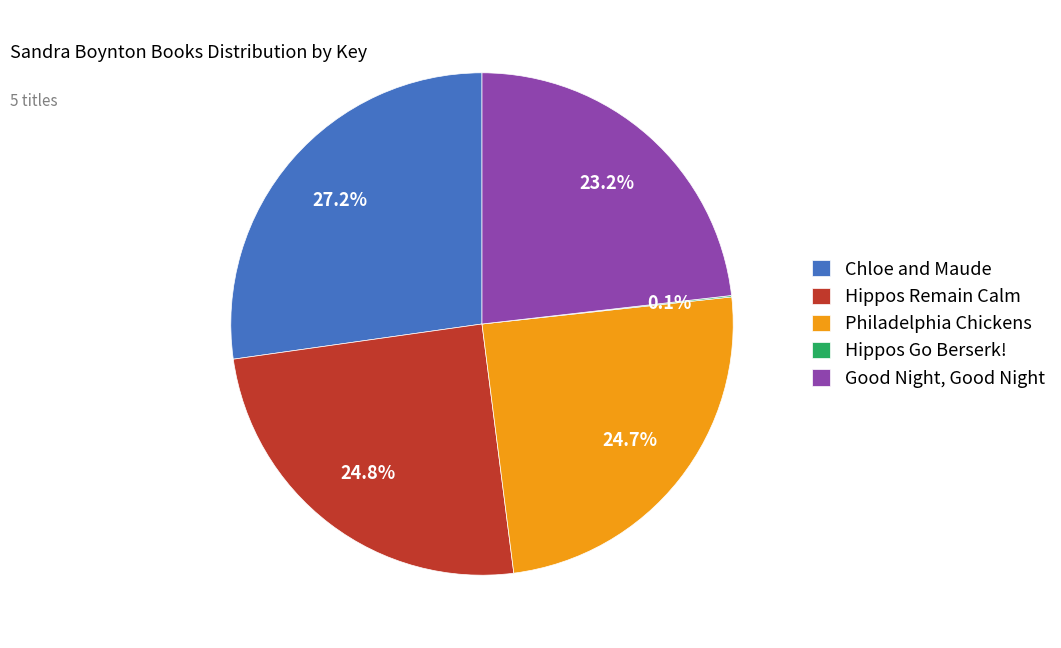

What percentage is NOT represented by Hippos Remain Calm?

75.2%